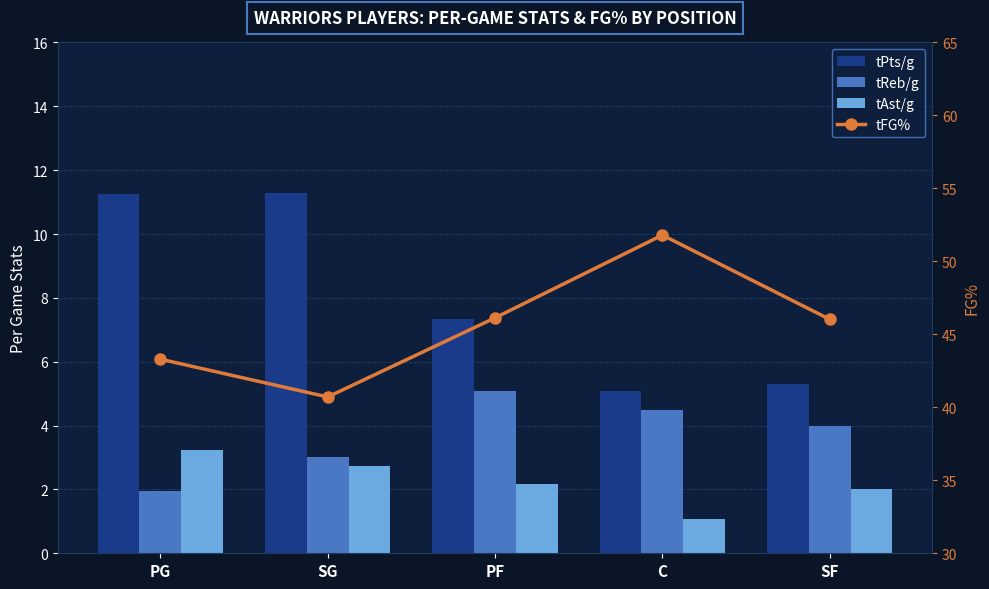

The tAst/g series shows 1.2 at PF. True or false?

False